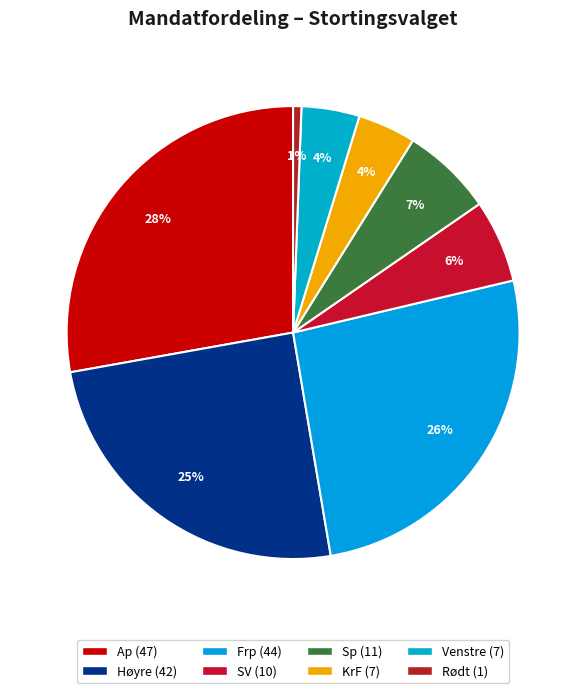

To the nearest percent, what is the difference between the largest and smallest slice percentages?

27%